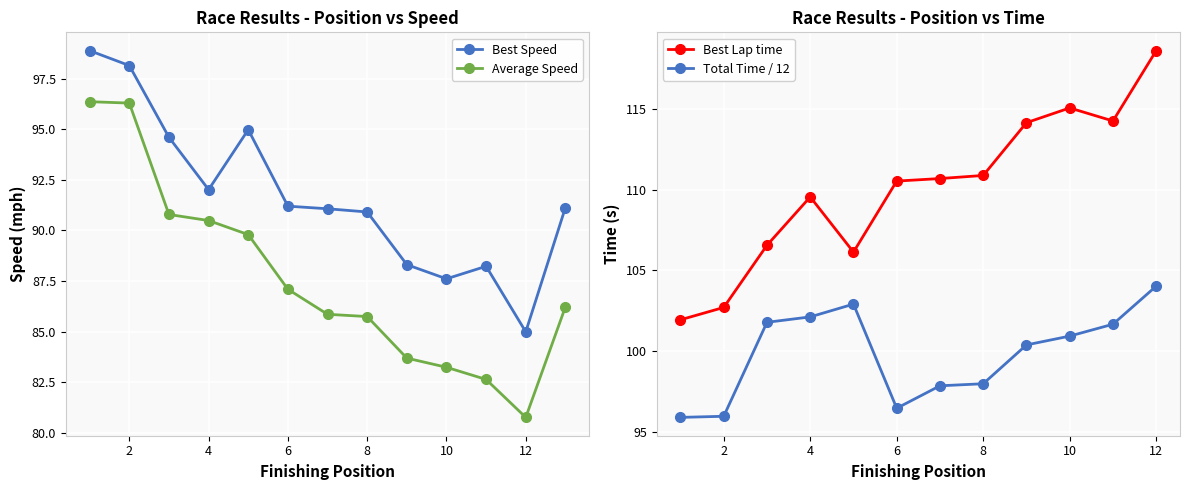

What is the highest value of the Average Speed series?

96.4